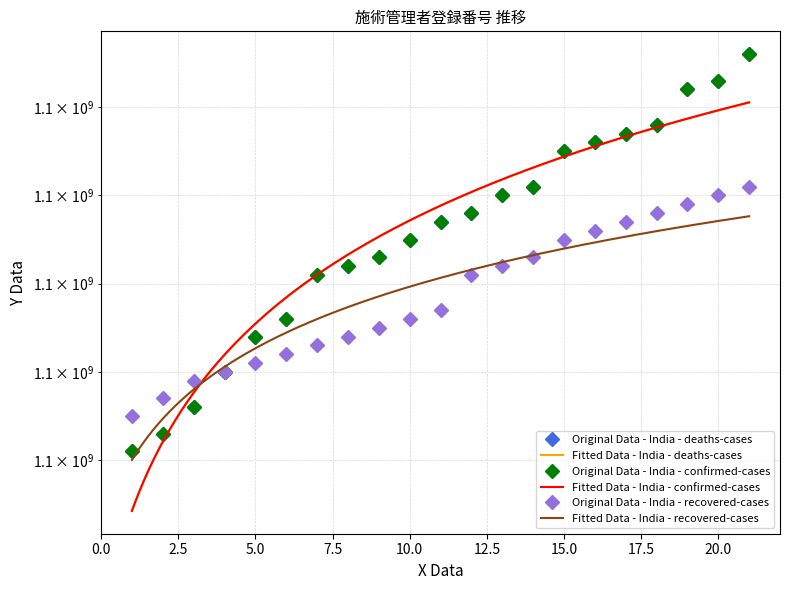

Where is 施術管理者（あん摩）登録番号 nearest to the value 1100001801?

11